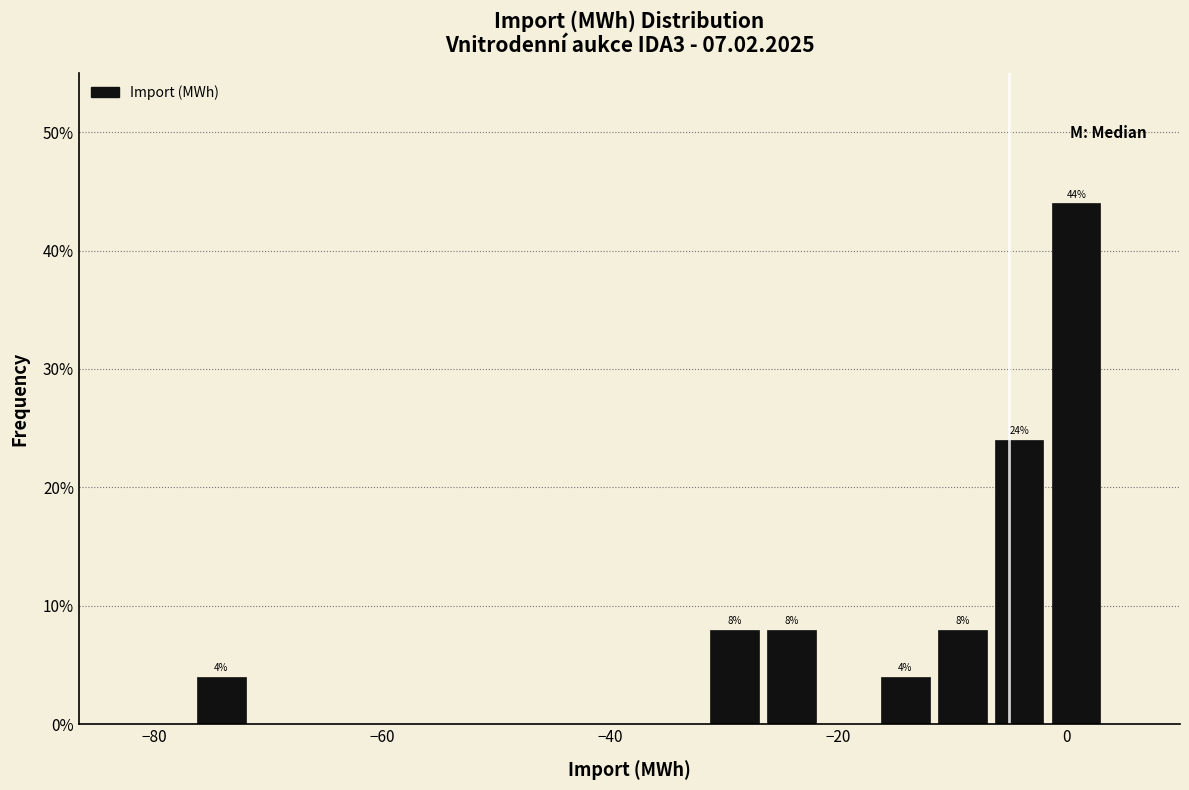

Around what value on the x-axis is the tallest bar? Give the approximate position of its centre, as read against the axis.

0